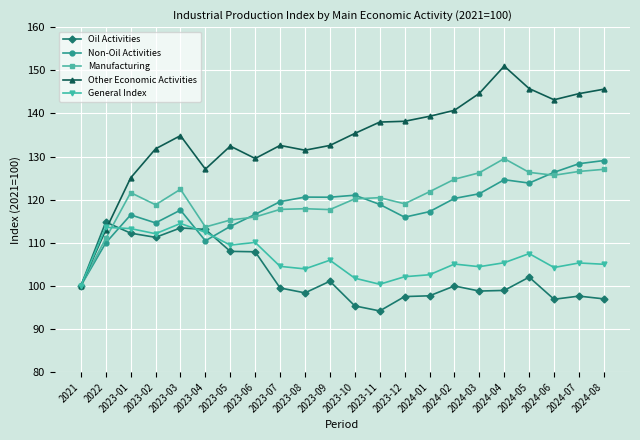

True or false: Other Economic Activities has a value of 190.0 at 2024-07.

False